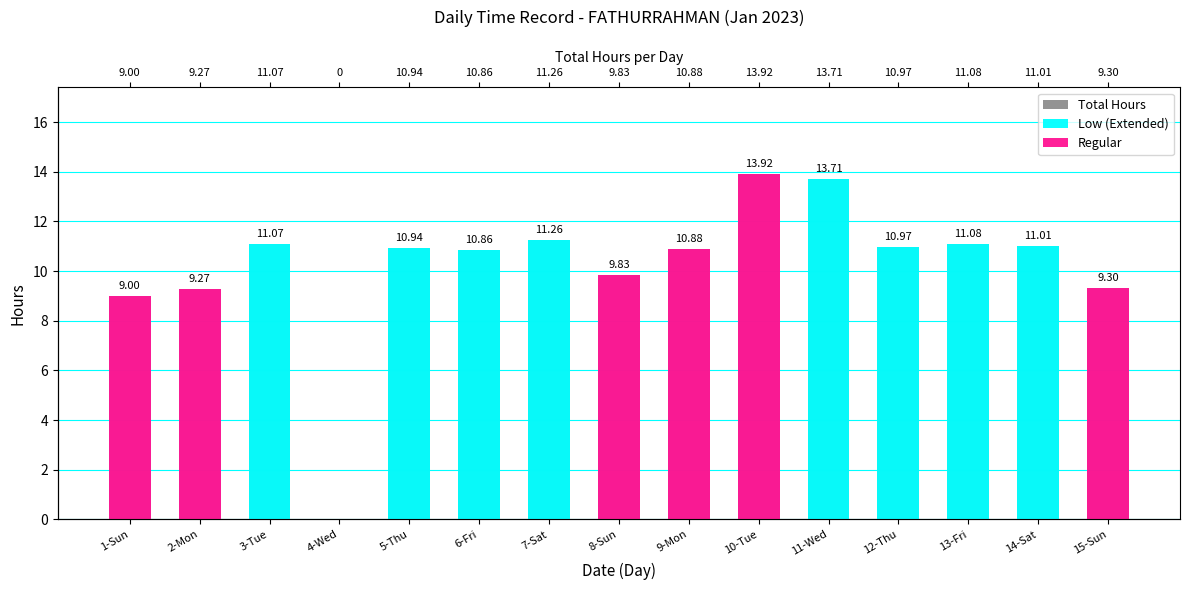

What is the average value of the Total Hours series?

10.2